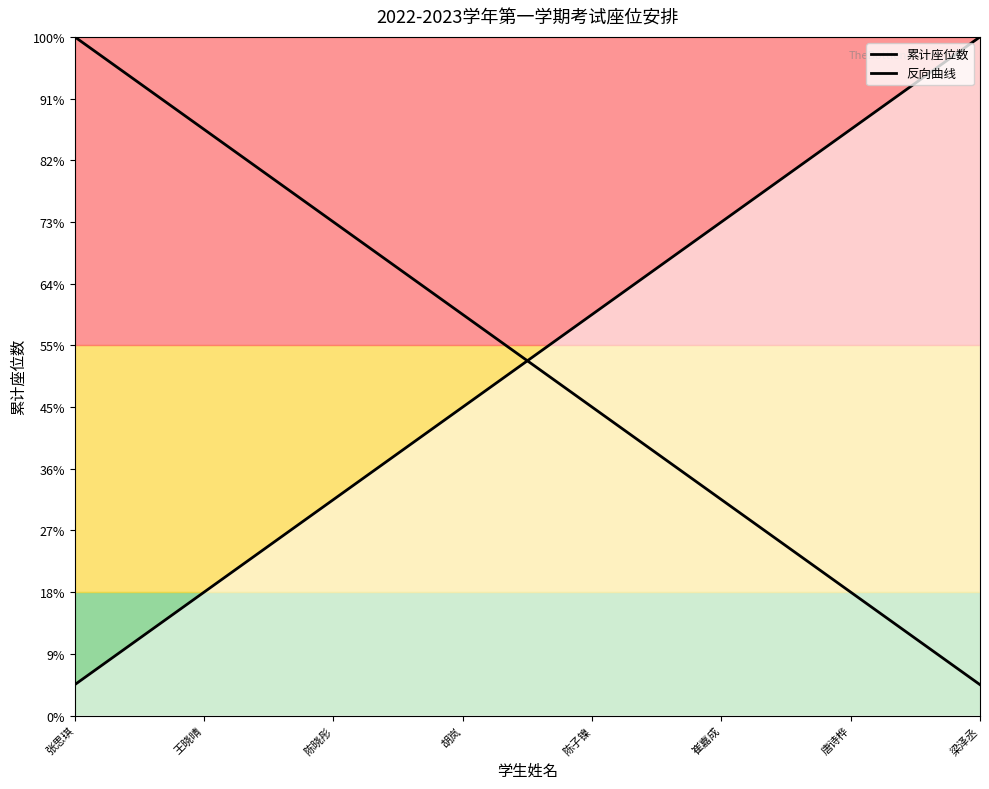

What is the average value of the 反向曲线 series?

12